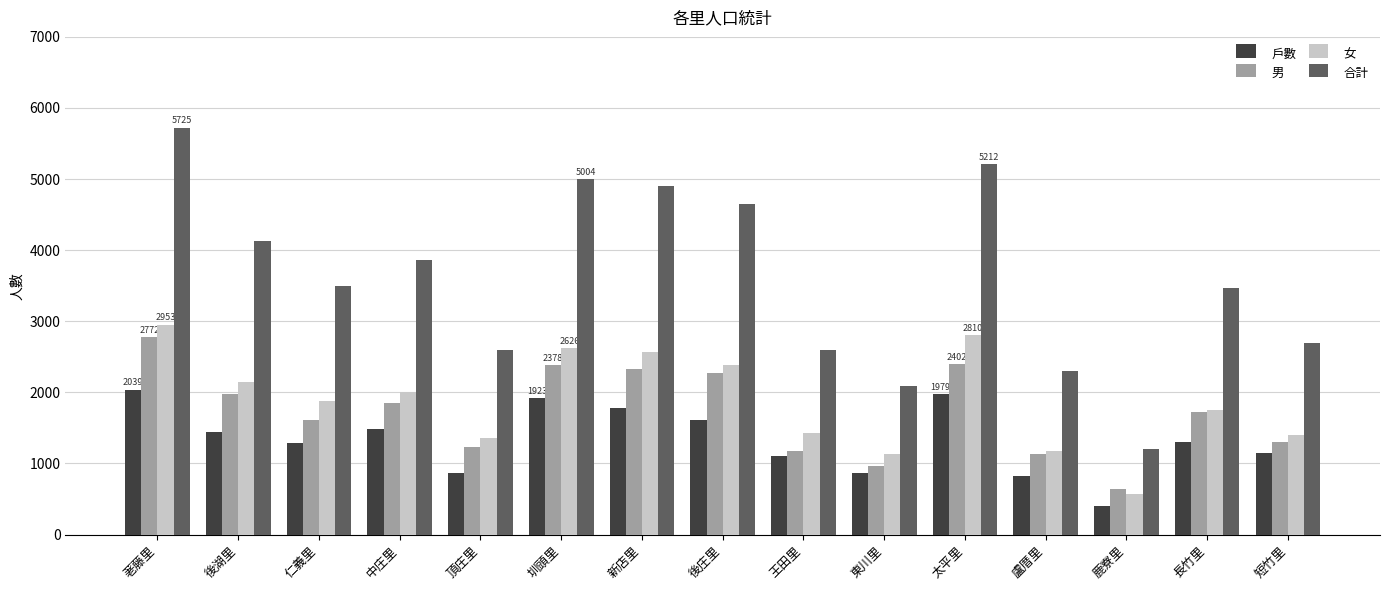

What is the sum of all 女 values?

28194